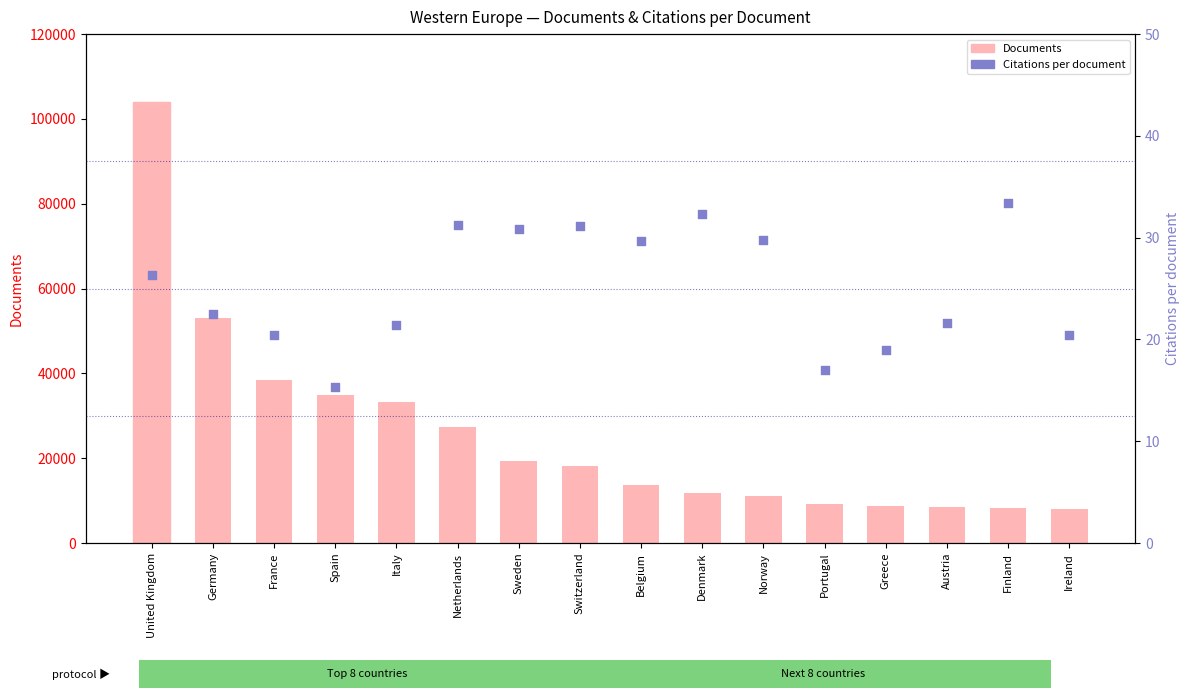

At how many categories does at least one series exceed 92075?

1